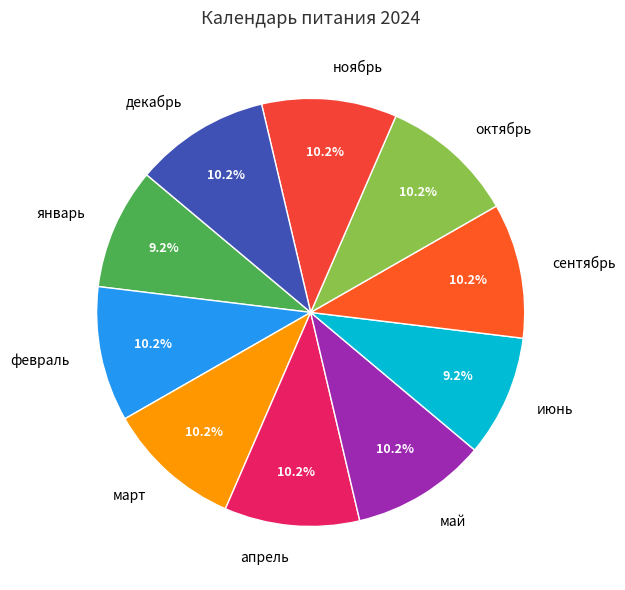

What percentage is NOT represented by февраль?

89.8%